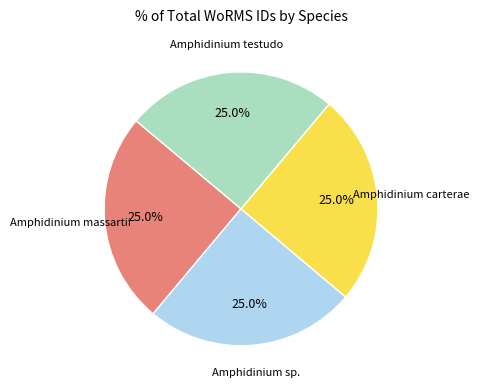

Is there a majority slice in this chart?

No